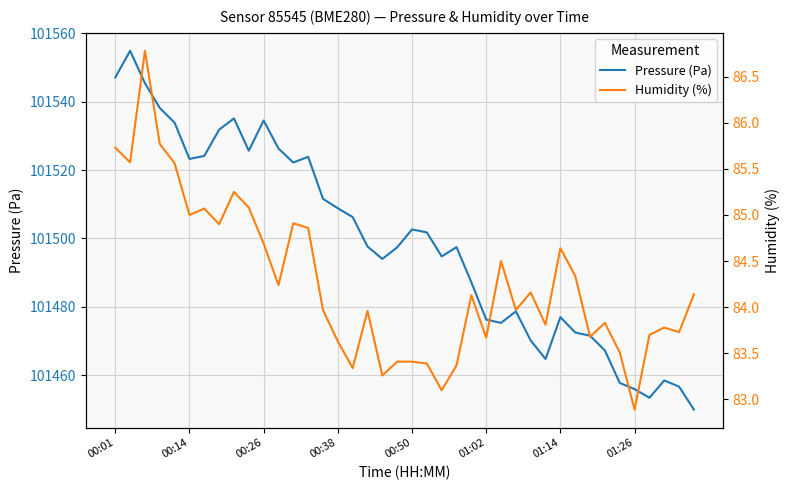

What is the difference between the maximum and second lowest values in the Pressure (Pa) series?

101.5